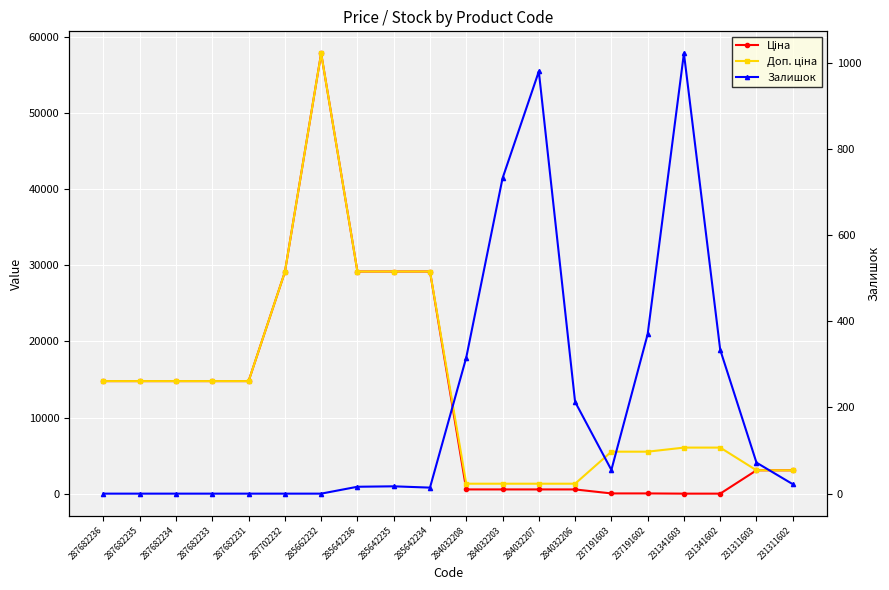

In Залишок, how many points are lower than both neighbors (excluding endpoints)?

2